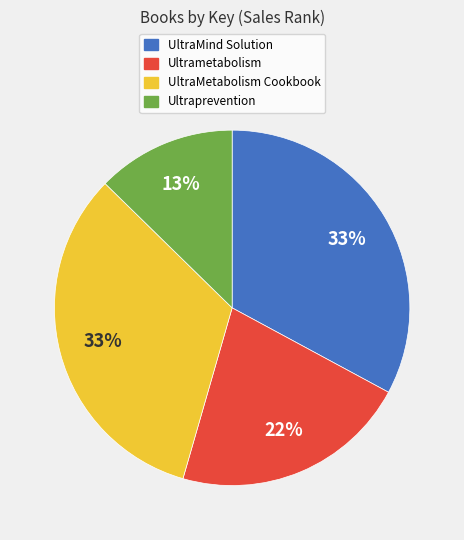

What is the smallest slice in the pie chart?

Ultraprevention